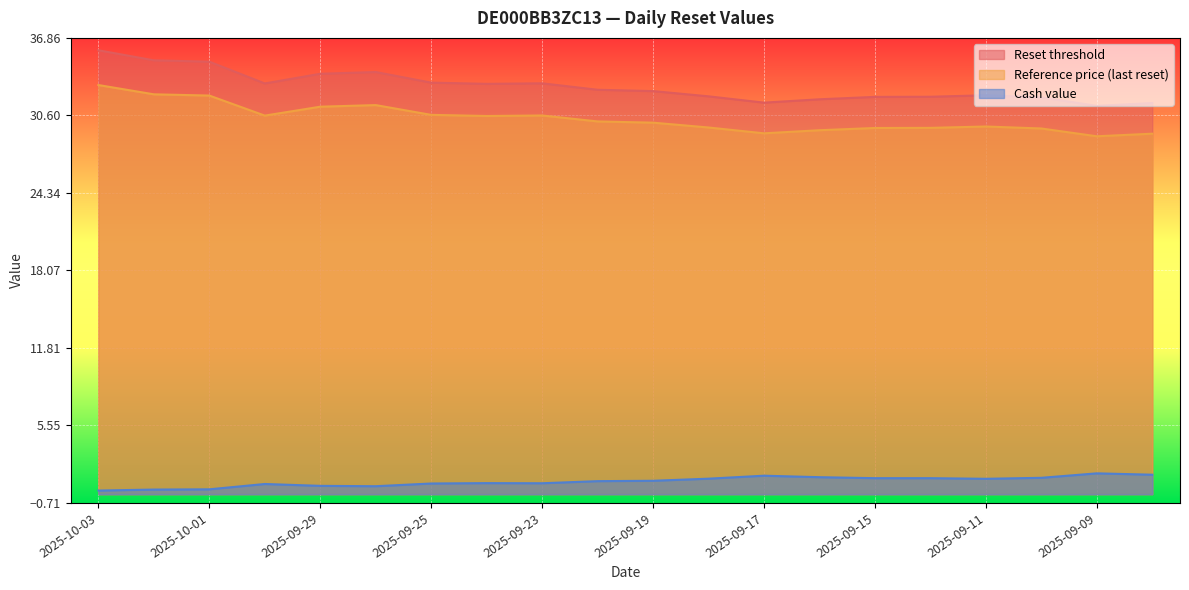

What are all the series names shown in the legend?

Reset threshold, Reference price (last reset), Cash value